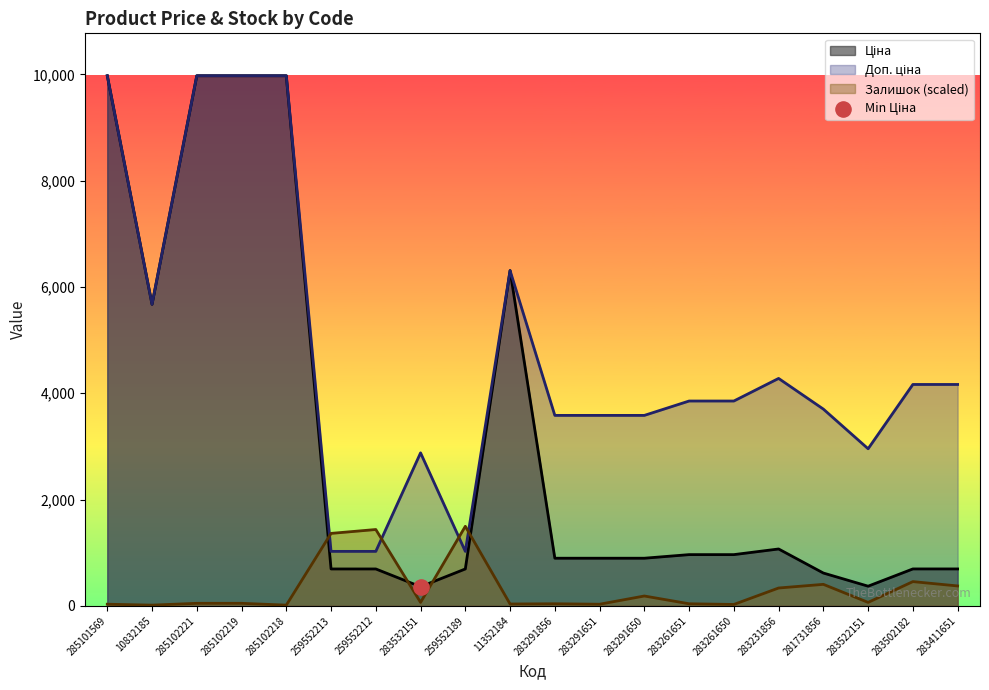

At which category is the sum across all series the highest?

285102221